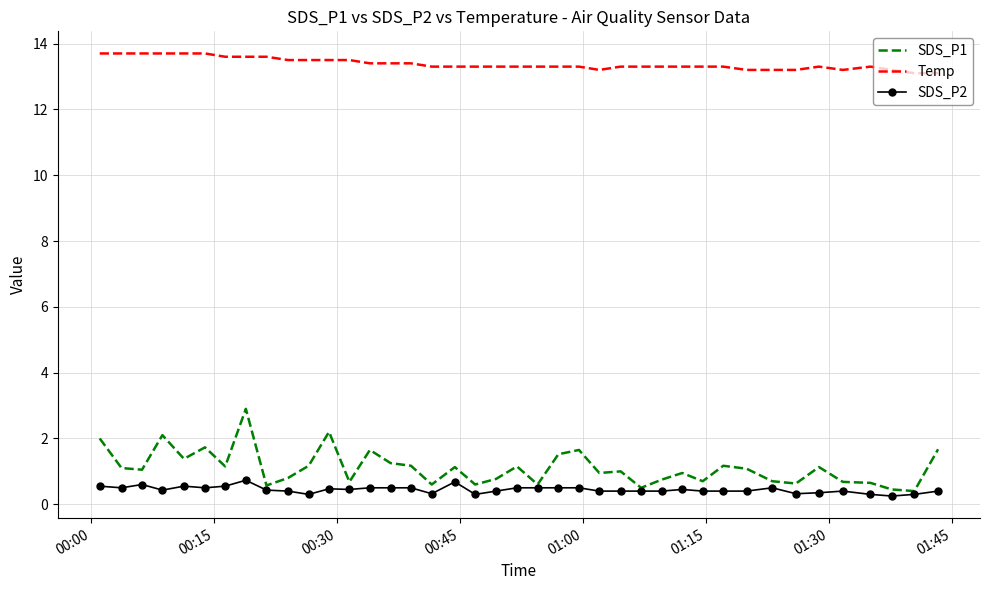

In SDS_P1, how many points are lower than both neighbors (excluding endpoints)?

13